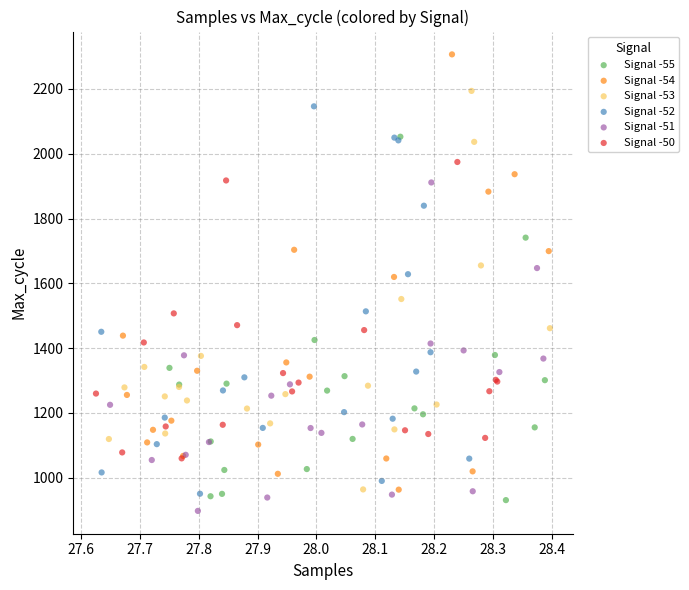

Which series has the largest Y range (max minus min)?

Signal -54